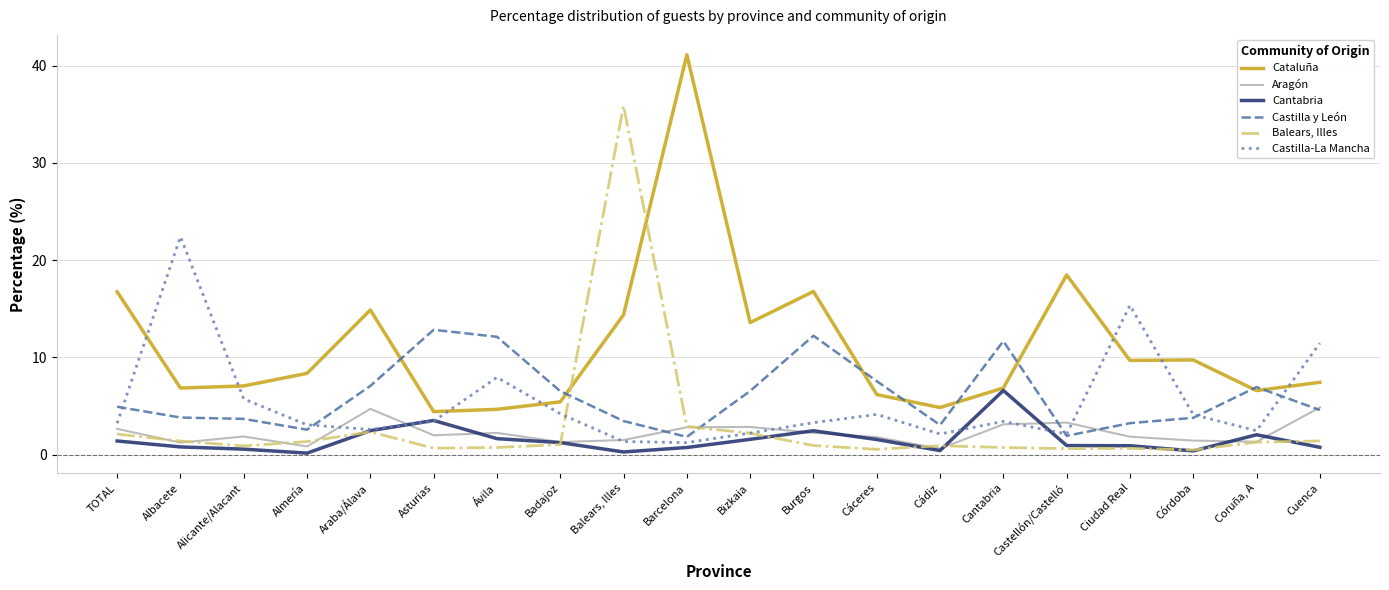

Which label corresponds to the largest value in the chart?

Barcelona